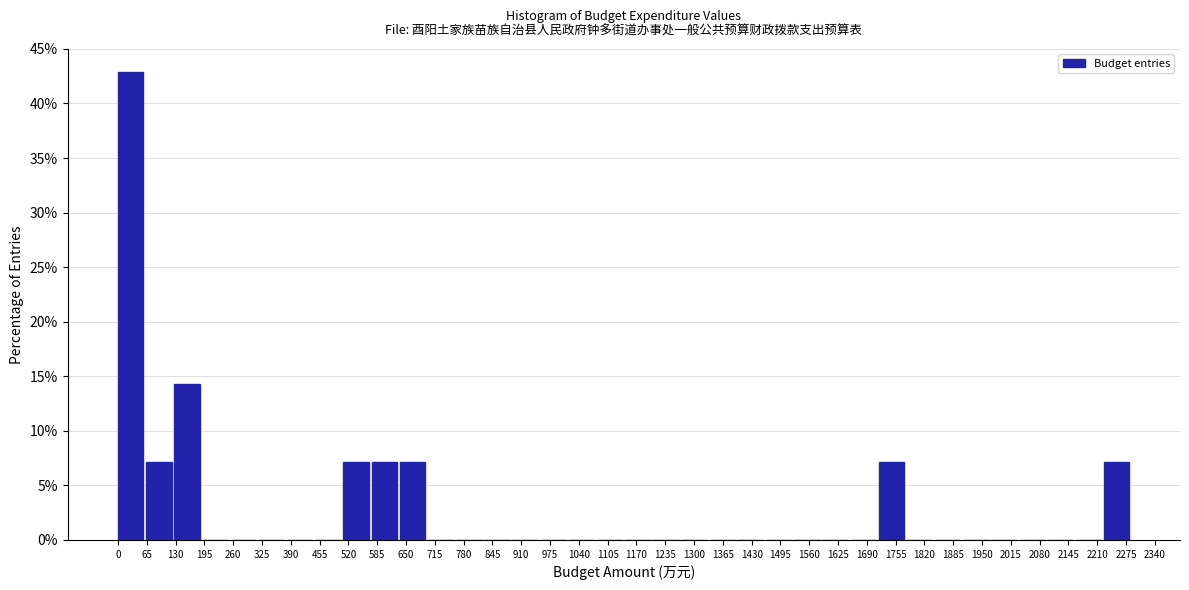

Reading left to right, transcribe this chart: for each bar, give the range it covers on the x-axis and its height. Neither the bar edges nor the heights are printed on the chart, so give them approximately, as read against the axes.

0 to 60: 43.0
60 to 130: 7.0
130 to 190: 14.5
190 to 250: 0
250 to 320: 0
320 to 380: 0
380 to 450: 0
450 to 510: 0
510 to 570: 7.0
570 to 640: 7.0
640 to 700: 7.0
700 to 760: 0
760 to 830: 0
830 to 890: 0
890 to 950: 0
950 to 1020: 0
1020 to 1080: 0
1080 to 1140: 0
1140 to 1210: 0
1210 to 1270: 0
1270 to 1340: 0
1340 to 1400: 0
1400 to 1460: 0
1460 to 1530: 0
1530 to 1590: 0
1590 to 1650: 0
1650 to 1720: 0
1720 to 1780: 7.0
1780 to 1840: 0
1840 to 1910: 0
1910 to 1970: 0
1970 to 2030: 0
2030 to 2100: 0
2100 to 2160: 0
2160 to 2230: 0
2230 to 2290: 7.0